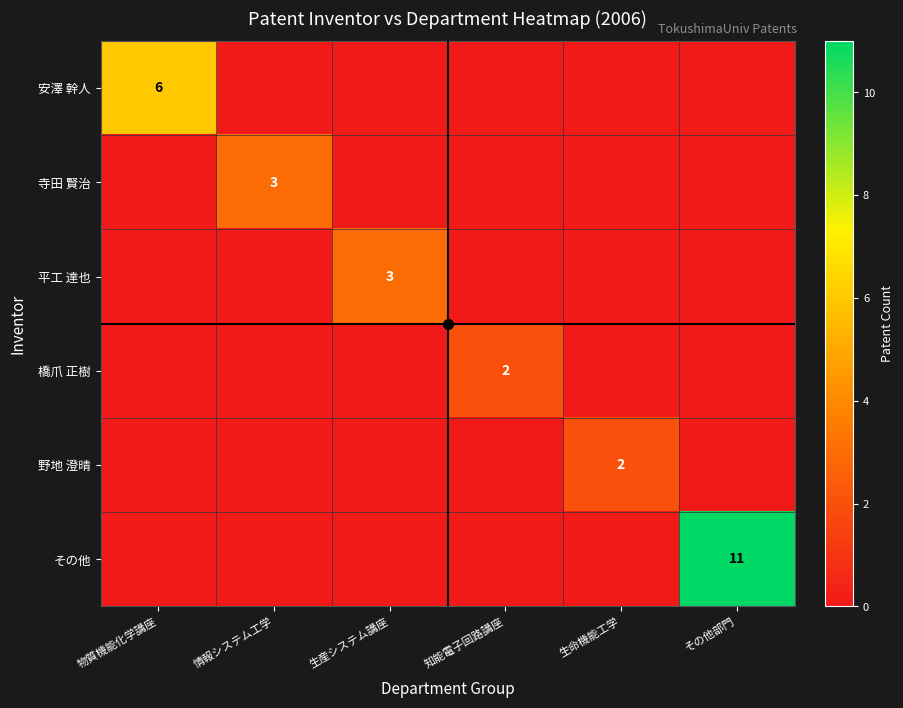

True or false: 寺田 賢治 has a value of -2 at 生産システム講座.

False